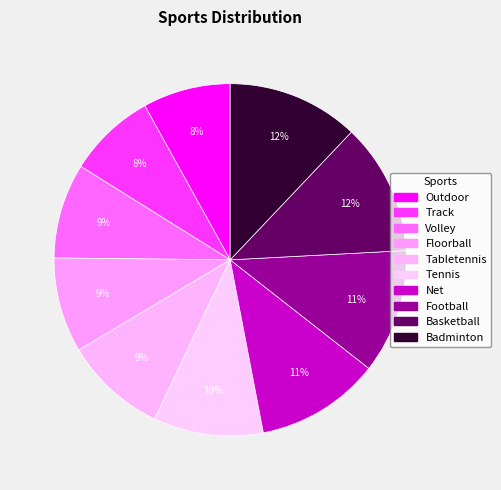

Is it true that Volley is 3% of the pie?

False